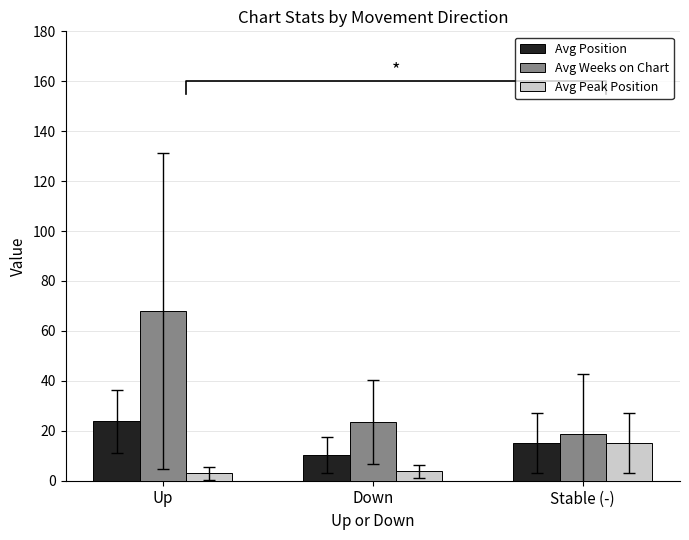

What is the label of the 1st bar from the right?

Stable (-)